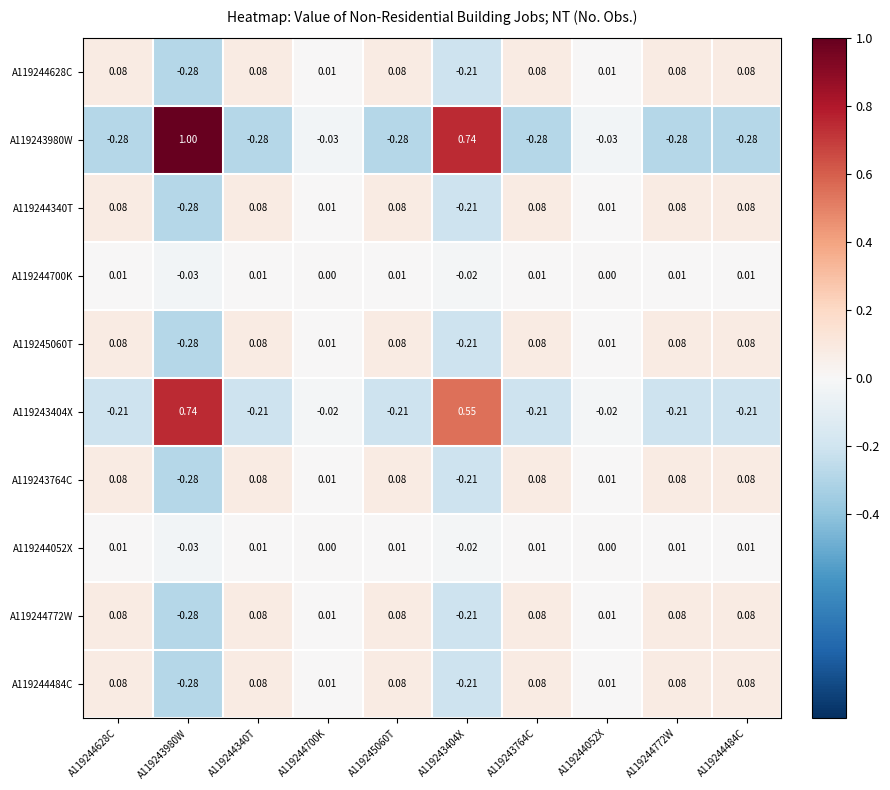

Is the value of A119243980W at A119244772W greater than the value of A119245060T at A119244484C?

No